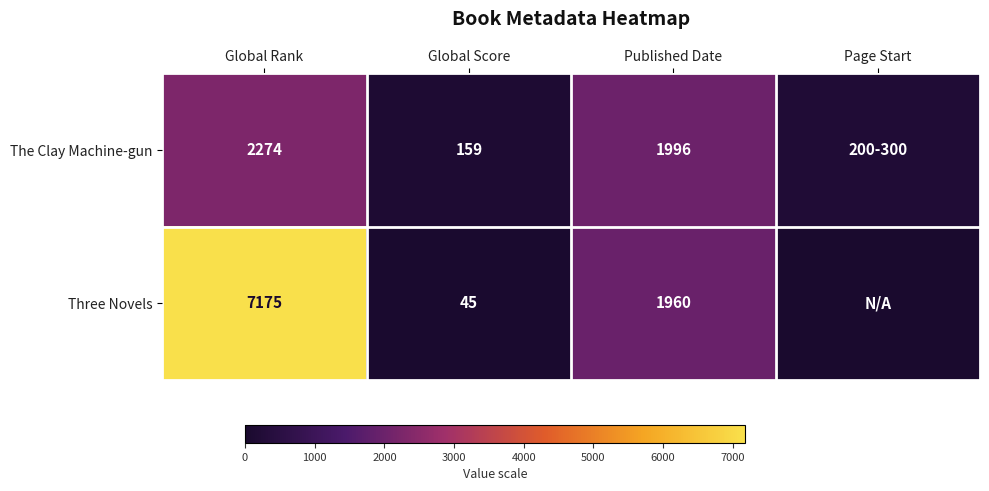

Rank the series at Global Score from highest to lowest value.

The Clay Machine-gun, Three Novels